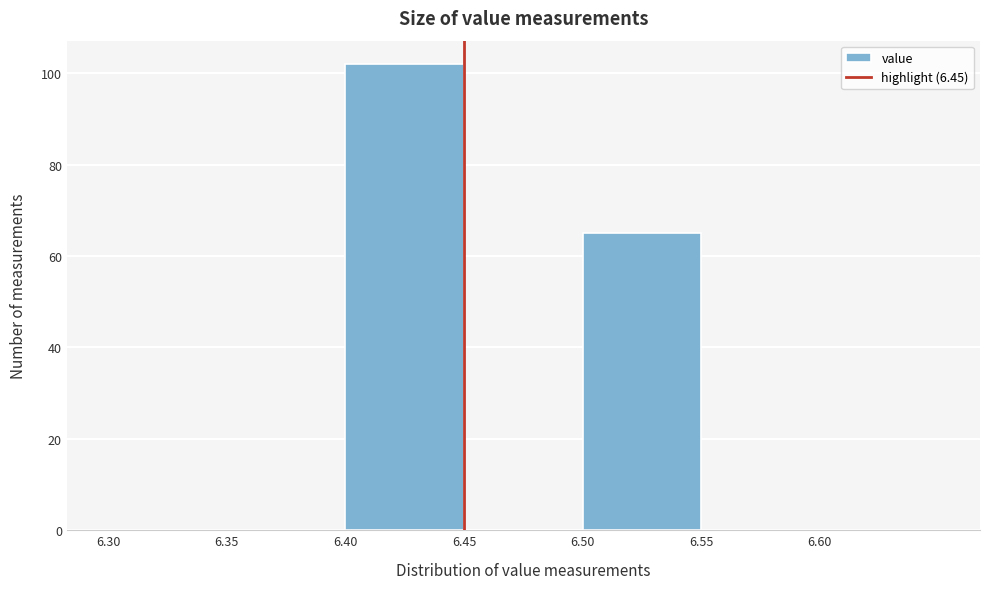

Reading left to right, list every bar in this chart as the range it spans on the x-axis followed by its height. The values are not printed on the chart, so give them approximately, as read against the axis.

6.30 to 6.35: 0
6.35 to 6.40: 0
6.40 to 6.45: 102
6.45 to 6.50: 0
6.50 to 6.55: 66
6.55 to 6.60: 0
6.60 to 6.65: 0